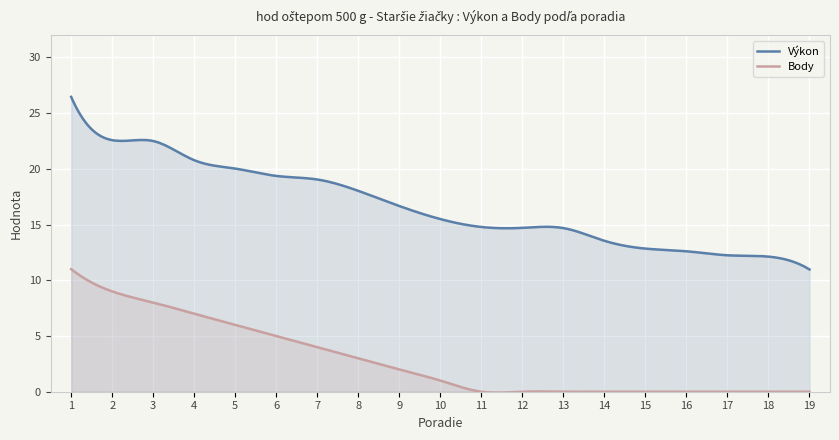

True or false: Výkon and Body intersect in this chart.

False